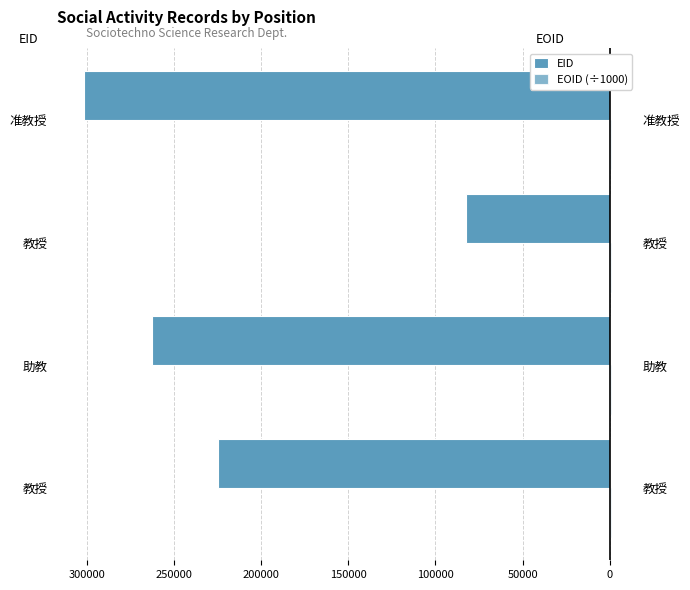

Are the bars horizontal?

Yes